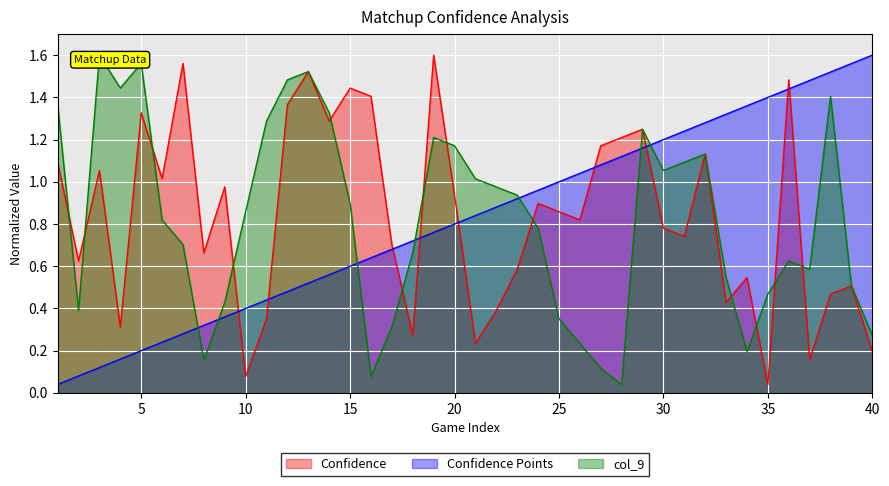

Reading left to right, what are all the values shown in this chart?

Confidence: 1=1.1	2=0.6	3=1.1	4=0.3	5=1.3	6=1.0	7=1.6	8=0.7	9=1.0	10=0.1	11=0.4	12=1.4	13=1.5	14=1.3	15=1.4	16=1.4	17=0.7	18=0.3	19=1.6	20=0.9	21=0.2	22=0.4	23=0.6	24=0.9	25=0.9	26=0.8	27=1.2	28=1.2	29=1.2	30=0.8	31=0.7	32=1.1	33=0.4	34=0.5	35=0.0	36=1.5	37=0.2	38=0.5	39=0.5	40=0.2
Confidence Points: 1=0.0	2=0.1	3=0.1	4=0.2	5=0.2	6=0.2	7=0.3	8=0.3	9=0.4	10=0.4	11=0.4	12=0.5	13=0.5	14=0.6	15=0.6	16=0.6	17=0.7	18=0.7	19=0.8	20=0.8	21=0.8	22=0.9	23=0.9	24=1.0	25=1.0	26=1.0	27=1.1	28=1.1	29=1.2	30=1.2	31=1.2	32=1.3	33=1.3	34=1.4	35=1.4	36=1.4	37=1.5	38=1.5	39=1.6	40=1.6
col_9: 1=1.4	2=0.4	3=1.6	4=1.4	5=1.6	6=0.8	7=0.7	8=0.2	9=0.4	10=0.9	11=1.3	12=1.5	13=1.5	14=1.3	15=0.9	16=0.1	17=0.3	18=0.7	19=1.2	20=1.2	21=1.0	22=1.0	23=0.9	24=0.8	25=0.4	26=0.2	27=0.1	28=0.0	29=1.2	30=1.1	31=1.1	32=1.1	33=0.5	34=0.2	35=0.5	36=0.6	37=0.6	38=1.4	39=0.5	40=0.3